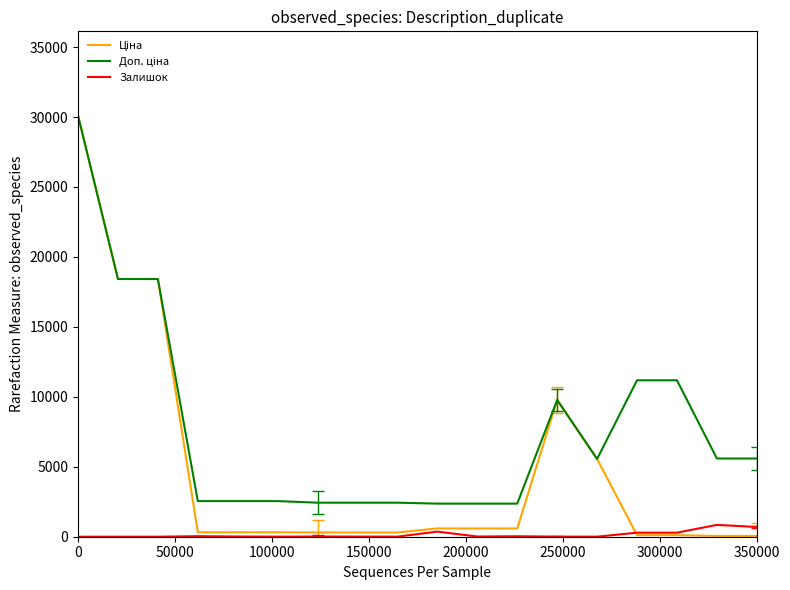

What is the maximum value shown in the chart?

30102.8